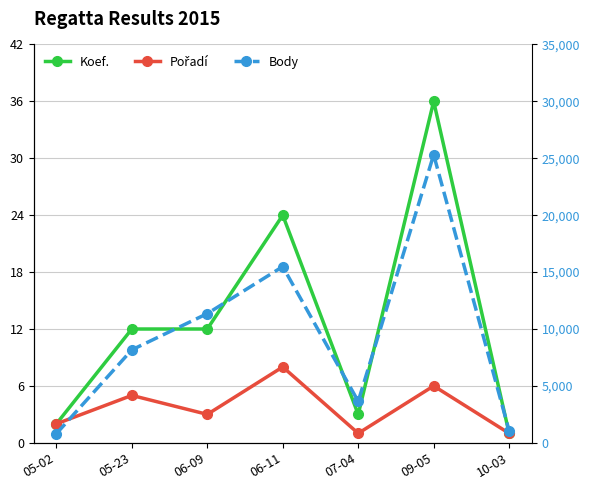

What is the lowest value of the Koef. series?

1